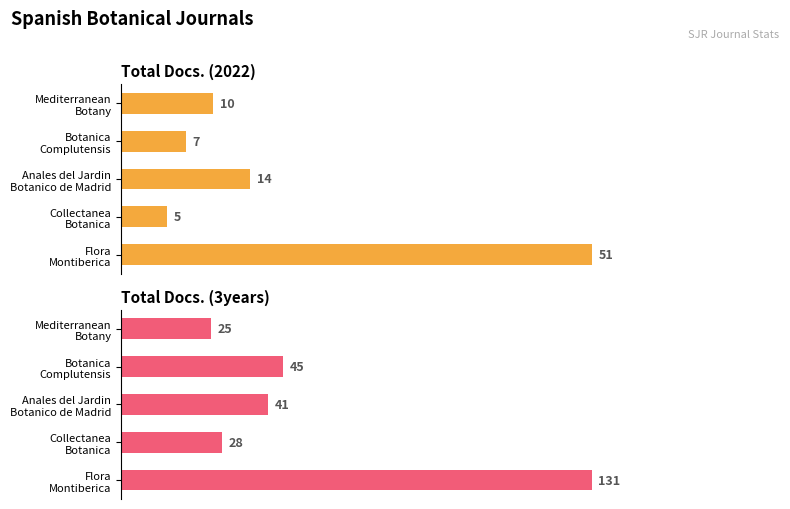

List the labels in order of Total Docs. (2022) value, largest first.

Flora Montiberica, Anales del Jardin Botanico de Madrid, Mediterranean Botany, Botanica Complutensis, Collectanea Botanica